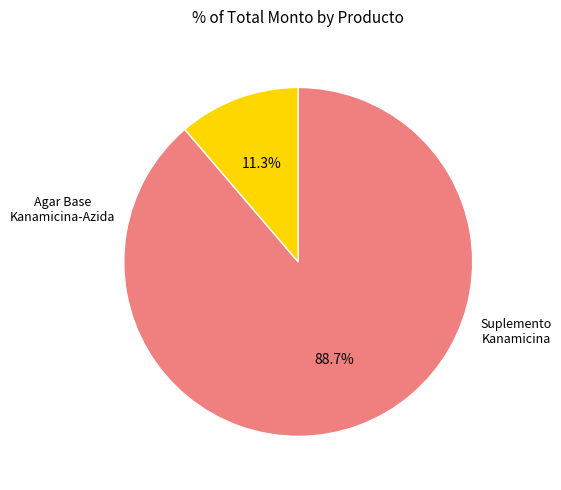

Is there any slice that represents more than half of the pie?

Yes